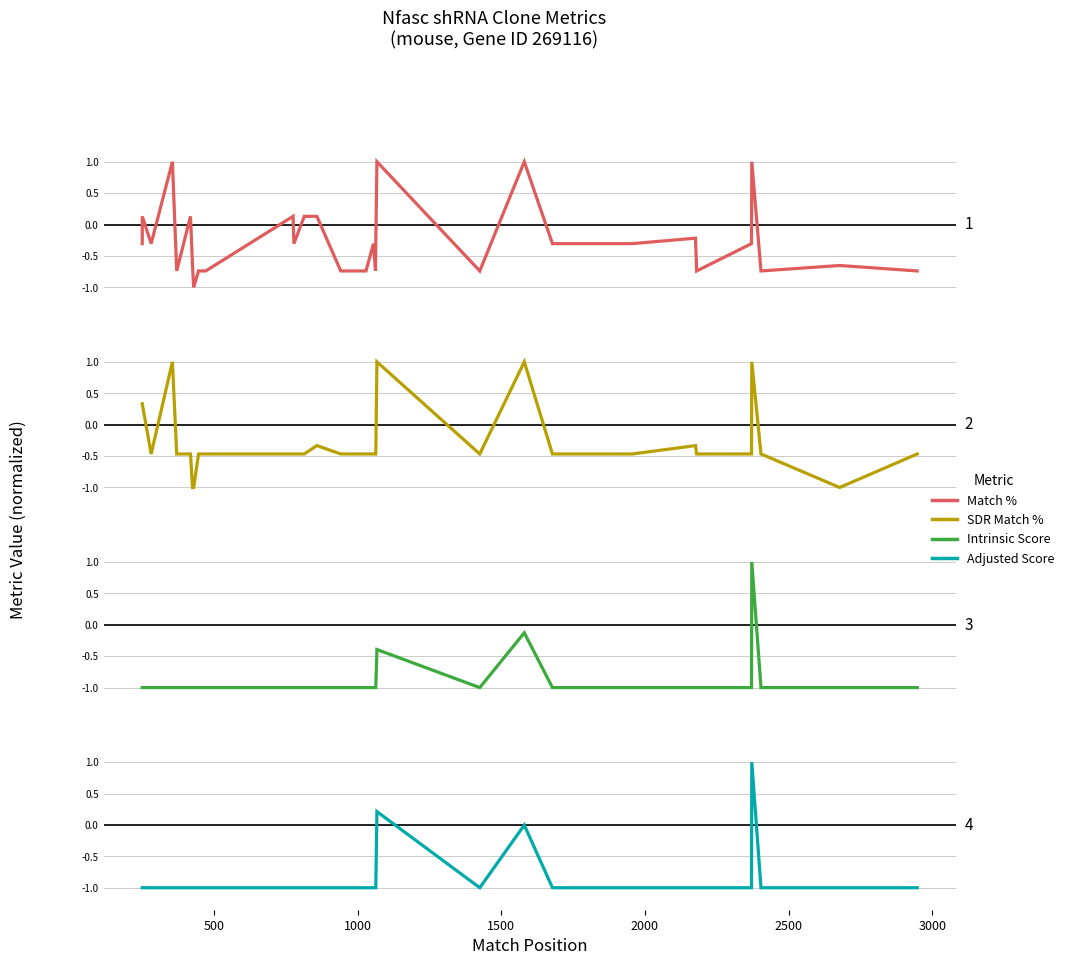

Is the value of SDR Match % at 17 greater than the value of Intrinsic Score at 0?

Yes